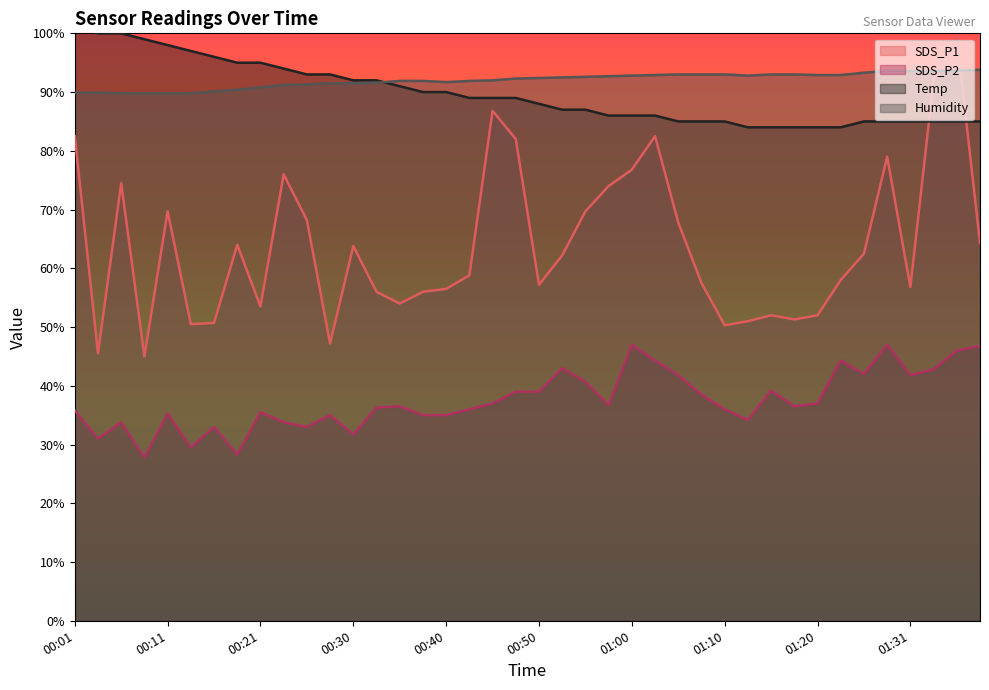

At how many categories does at least one series exceed 89?

40